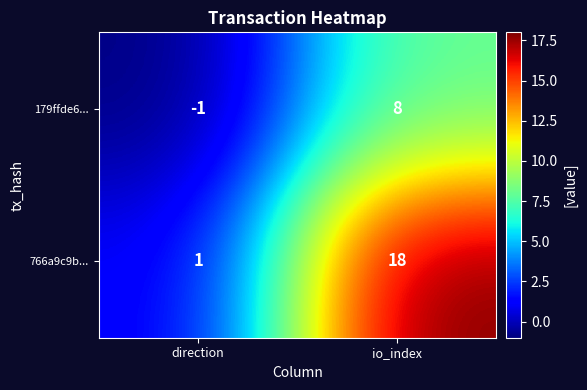

What is the average value of the 179ffde6... series?

4